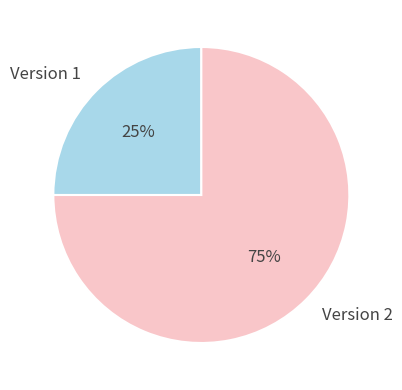

Rank the categories by value from highest to lowest.

Version 2, Version 1